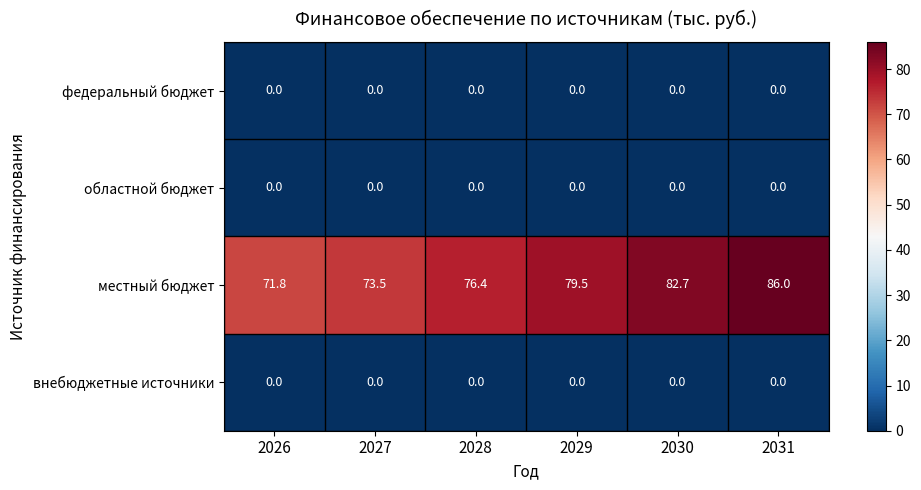

The областной бюджет series shows 0.0 at 2031. True or false?

True